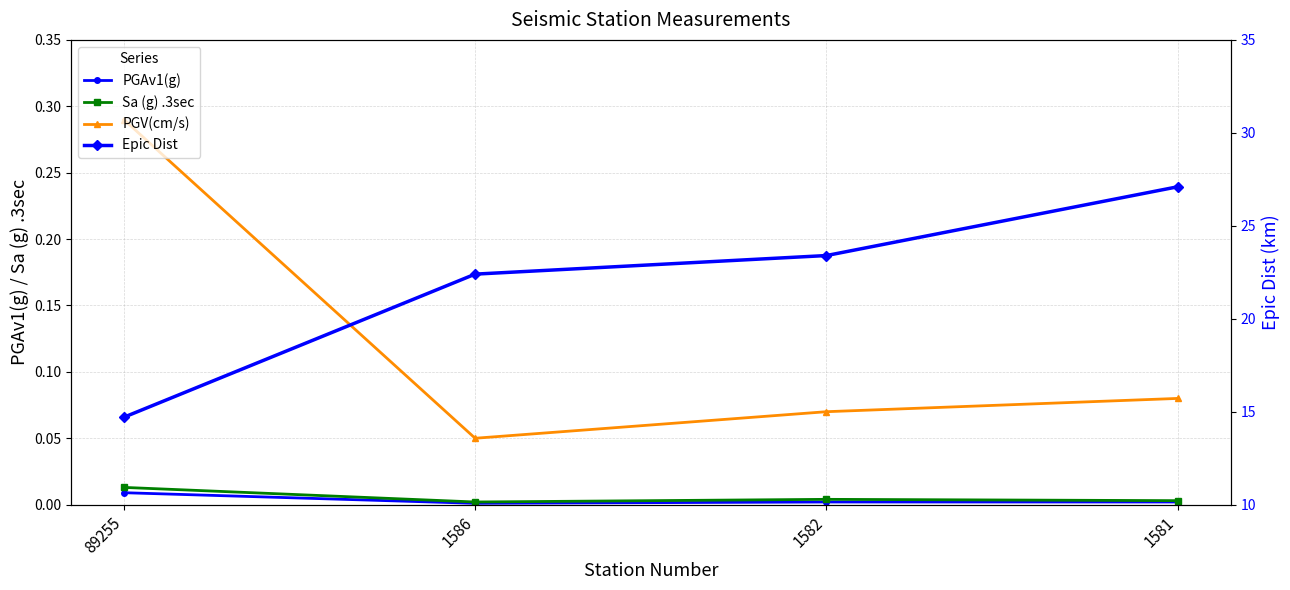

At which category does PGAv1(g) reach its first local valley?

1586